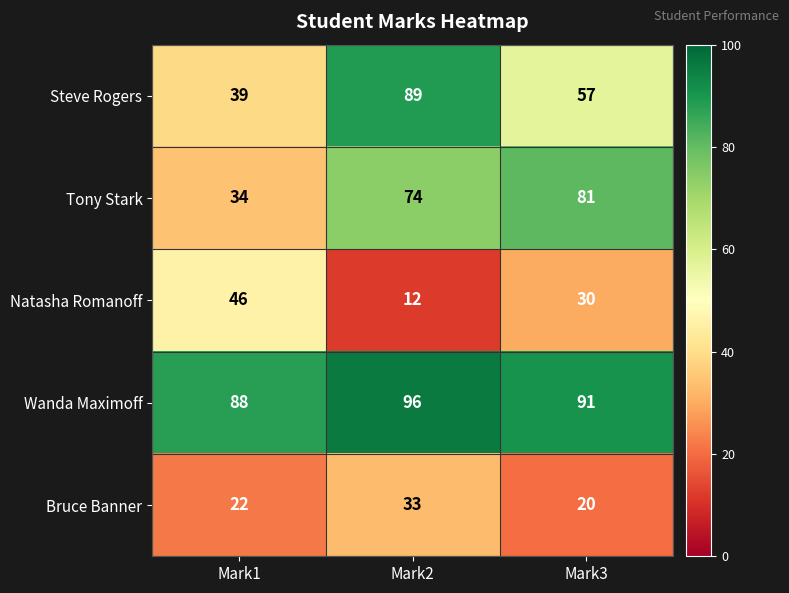

Reading left to right, what are all the values shown in this chart?

Steve Rogers: 39	89	57
Tony Stark: 34	74	81
Natasha Romanoff: 46	12	30
Wanda Maximoff: 88	96	91
Bruce Banner: 22	33	20